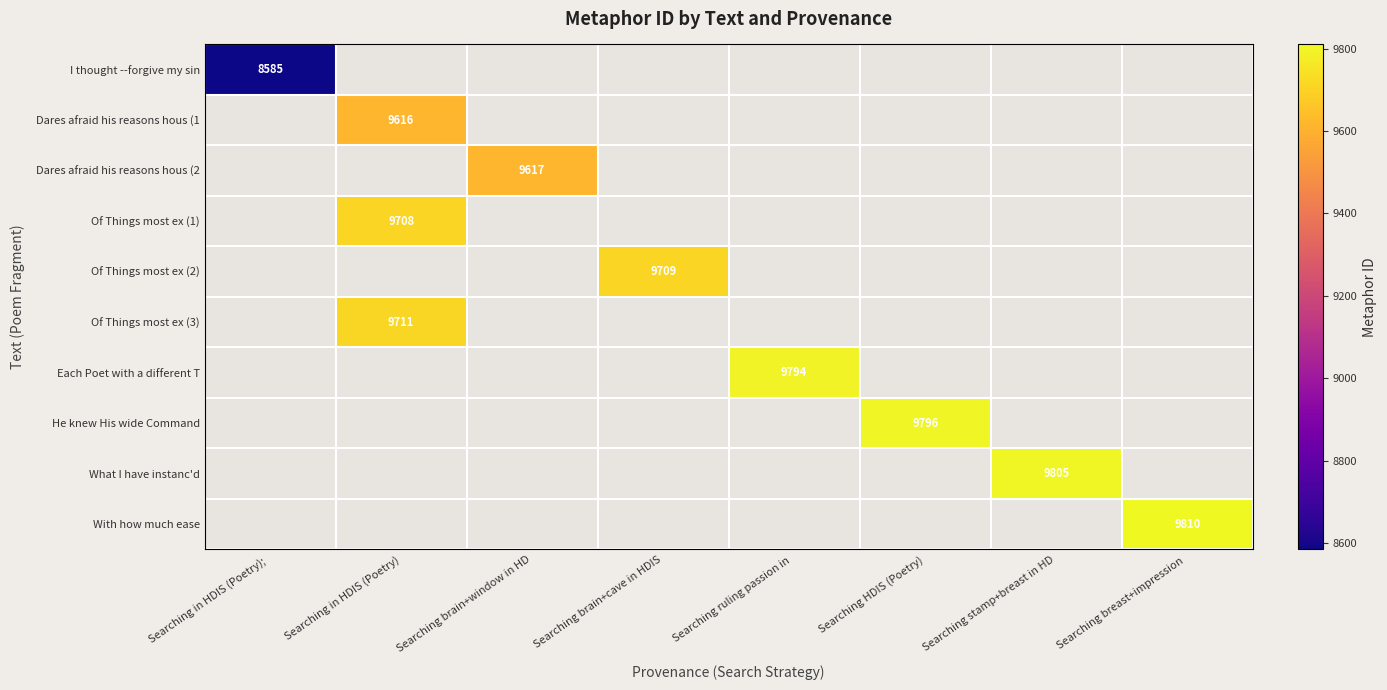

The Dares afraid his reasons hous (1 series shows 5176 at Searching in HDIS (Poetry). True or false?

False